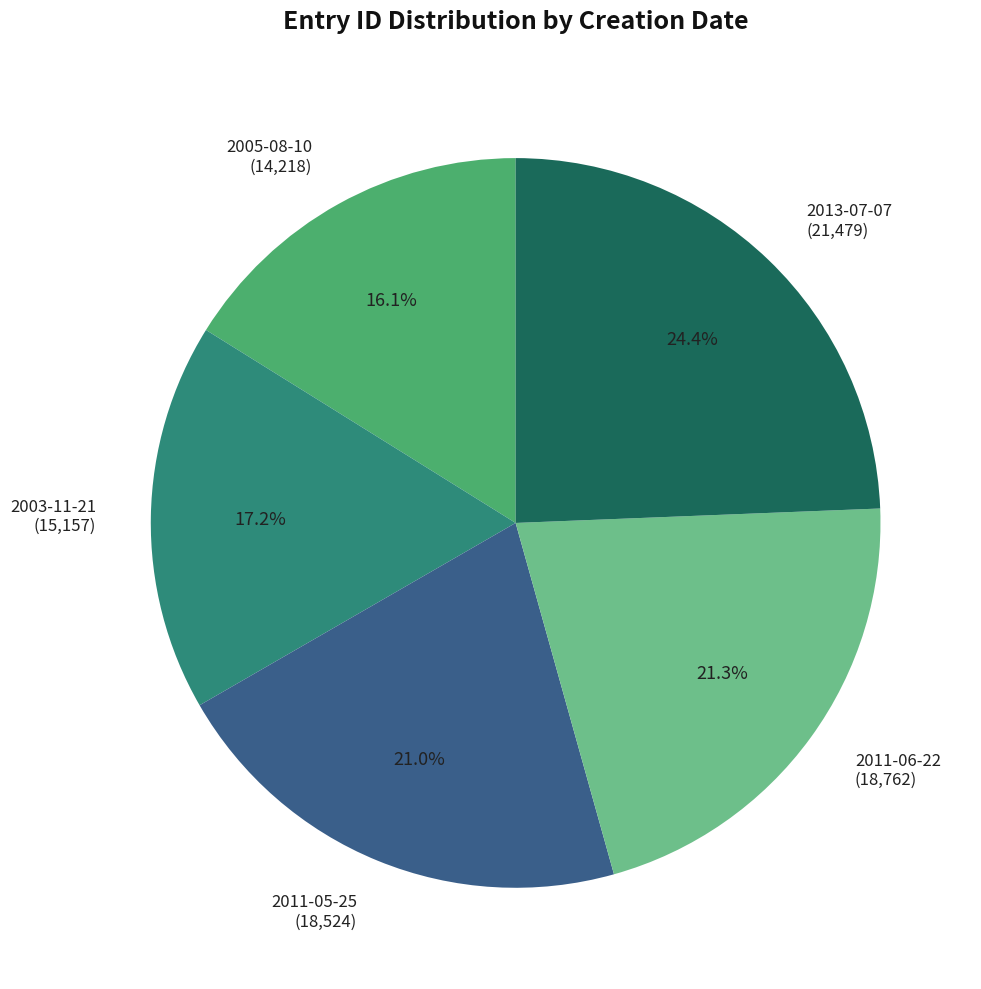

The 2013-07-07 slice represents 24% of the pie. True or false?

True